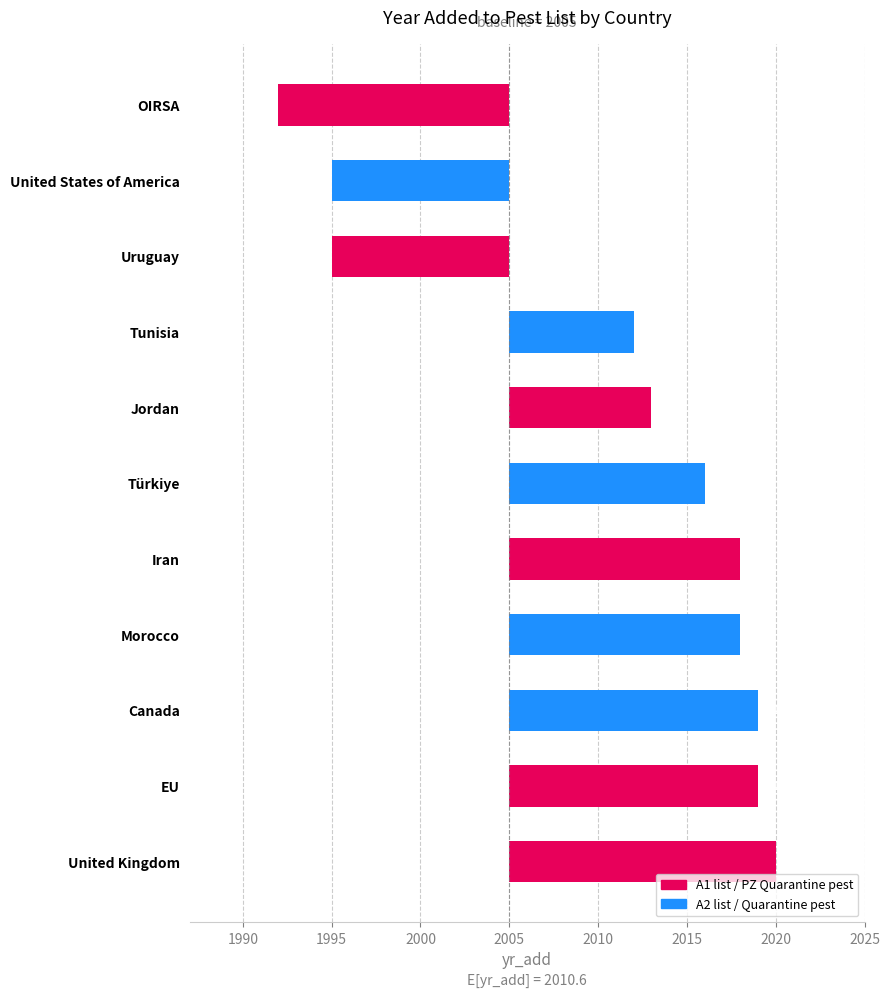

The value at Jordan is 2013. True or false?

True